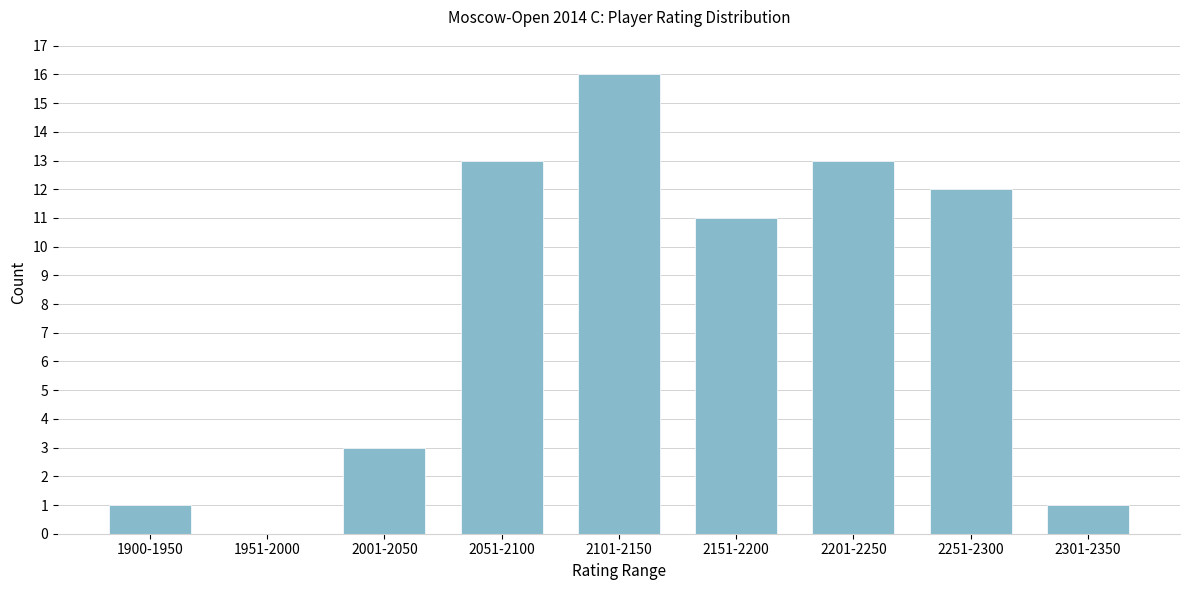

Reading left to right, extract all data points from this chart.

1900-1950=1	1951-2000=0	2001-2050=3	2051-2100=13	2101-2150=16	2151-2200=11	2201-2250=13	2251-2300=12	2301-2350=1